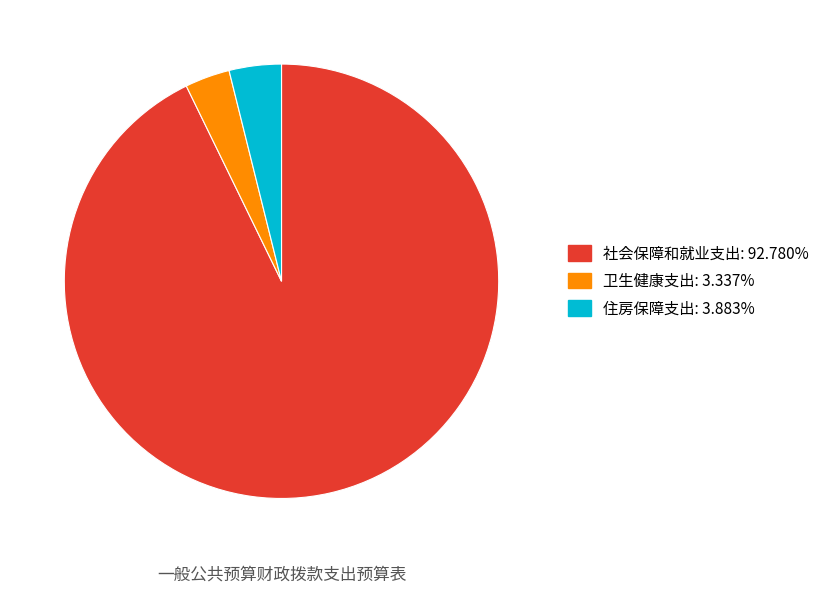

What is the smallest slice in the pie chart?

卫生健康支出